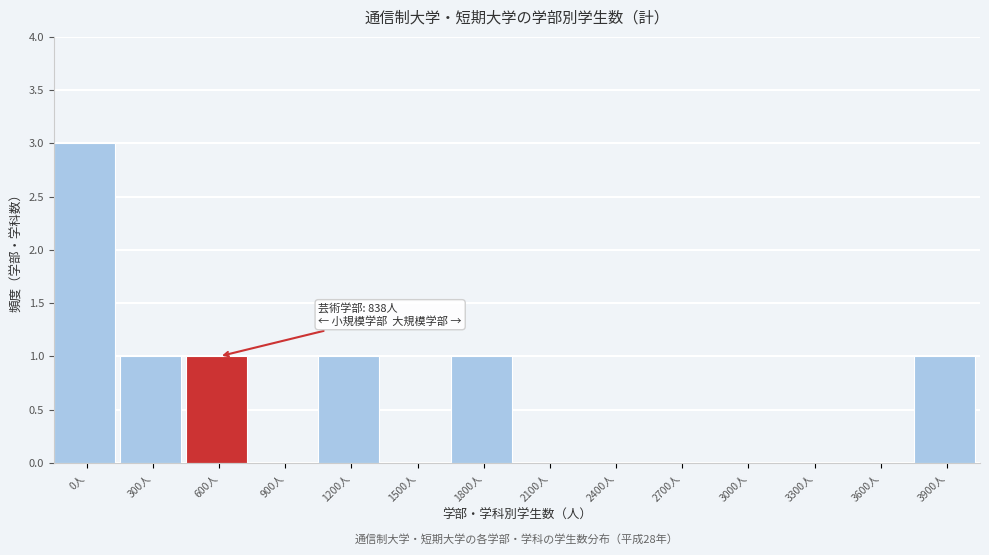

Reading left to right, what are all the values shown in this chart?

0人=3	300人=1	600人=1	900人=0	1200人=1	1500人=0	1800人=1	2100人=0	2400人=0	2700人=0	3000人=0	3300人=0	3600人=0	3900人=1